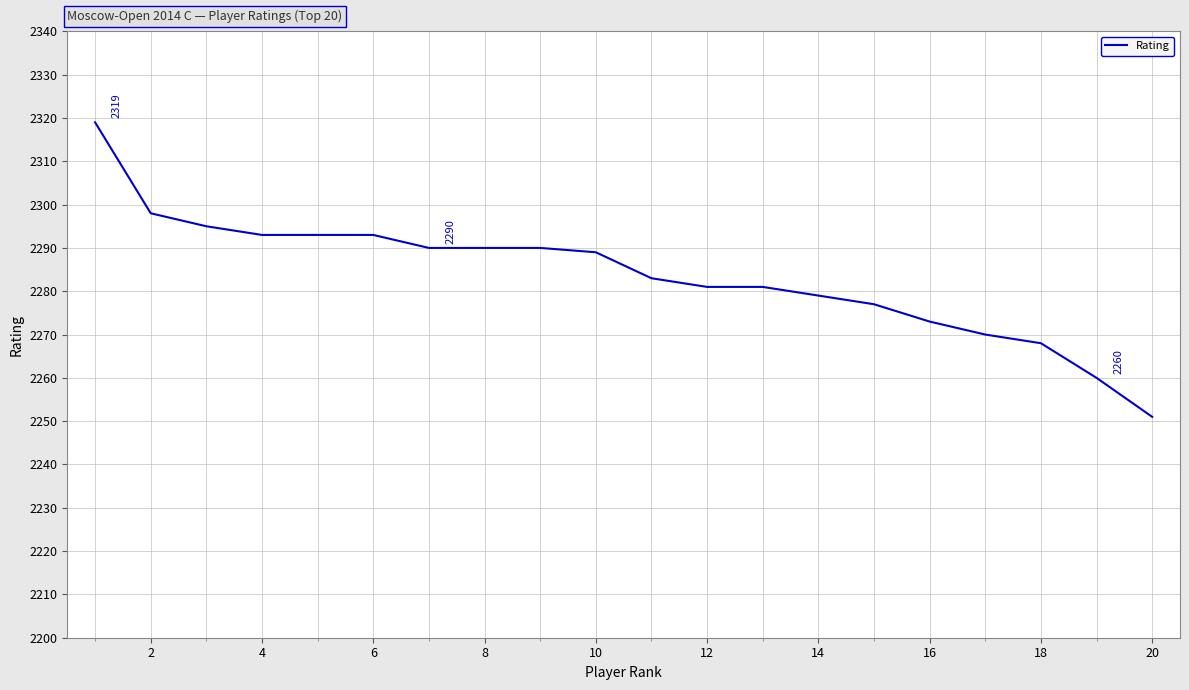

Reading left to right, list all the values displayed in this chart.

2319	2298	2295	2293	2293	2293	2290	2290	2290	2289	2283	2281	2281	2279	2277	2273	2270	2268	2260	2251